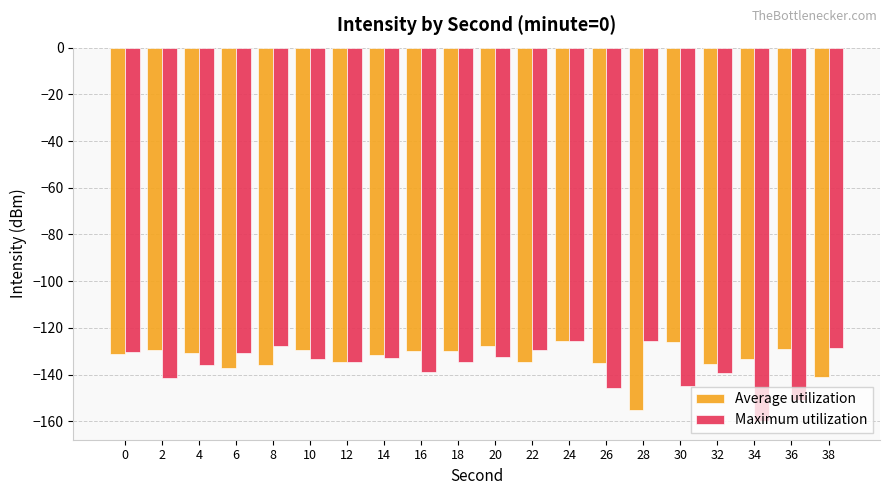

What is the difference between the maximum and minimum values in the Maximum utilization series?

34.4